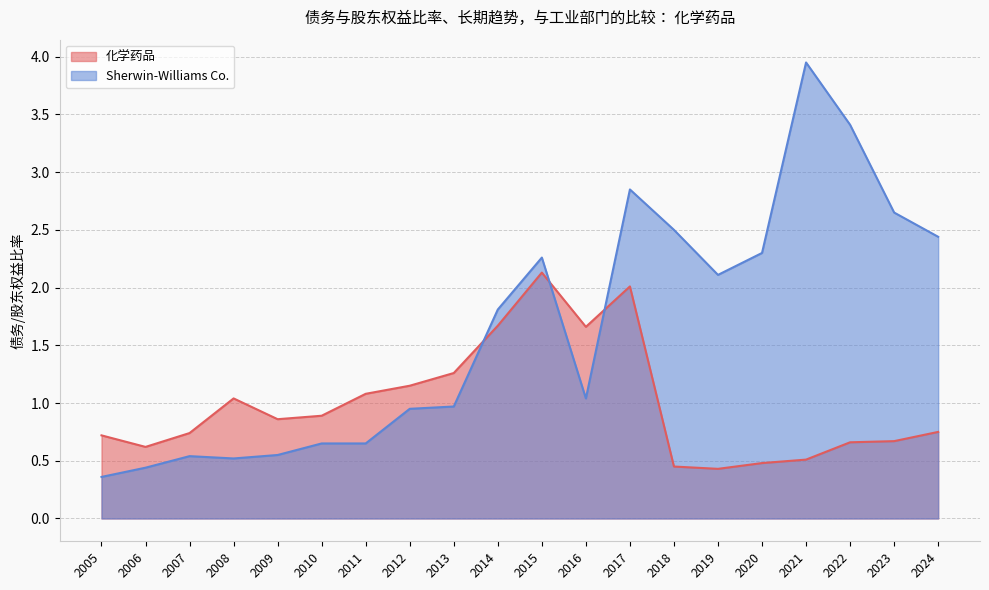

How many intersections are there between 化学药品 and Sherwin-Williams Co.?

3